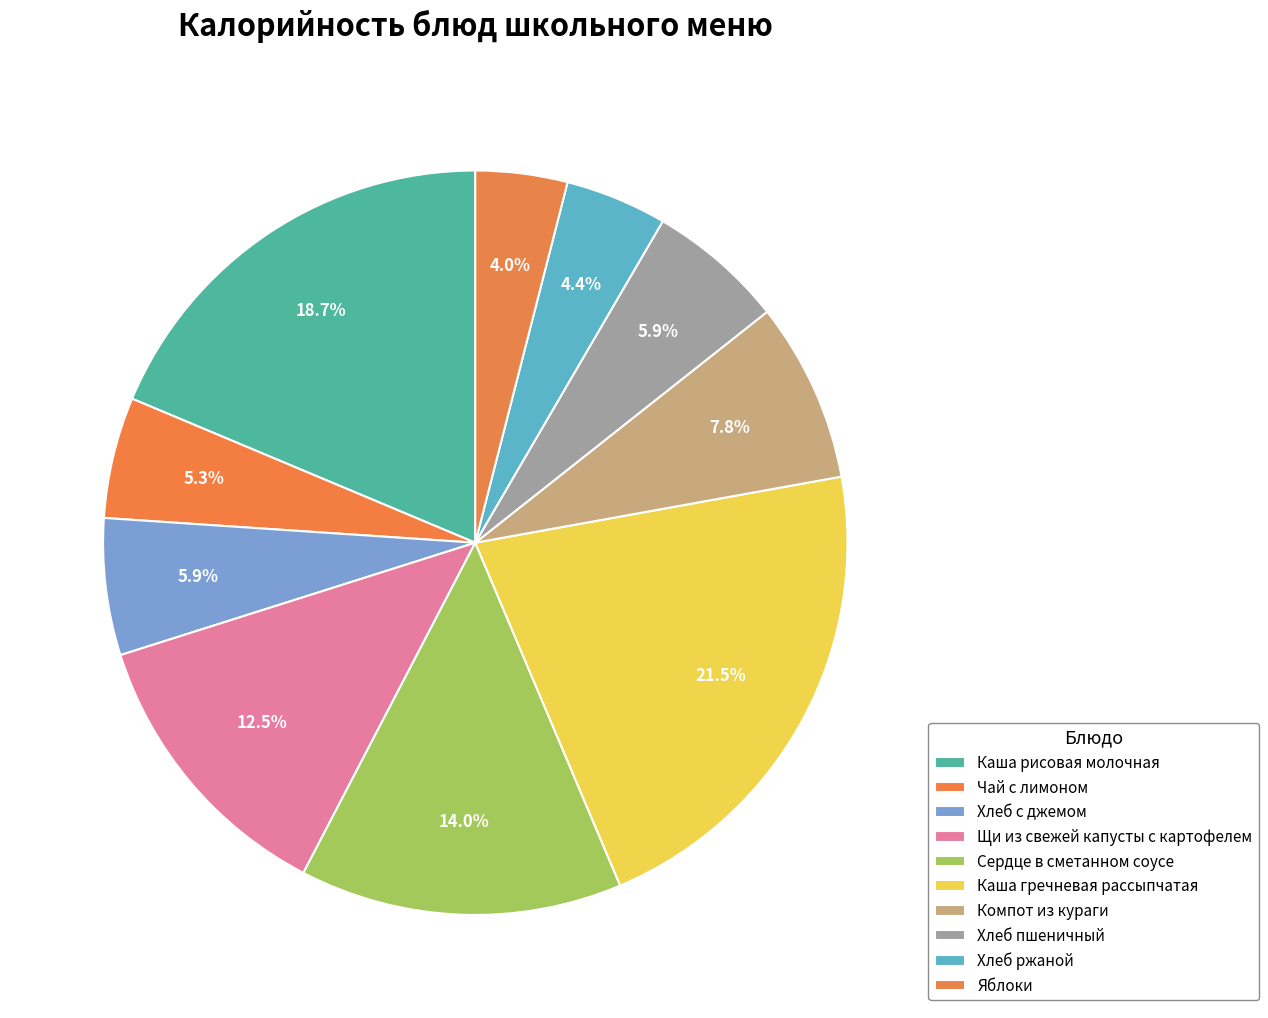

How many slices are in this pie chart?

10